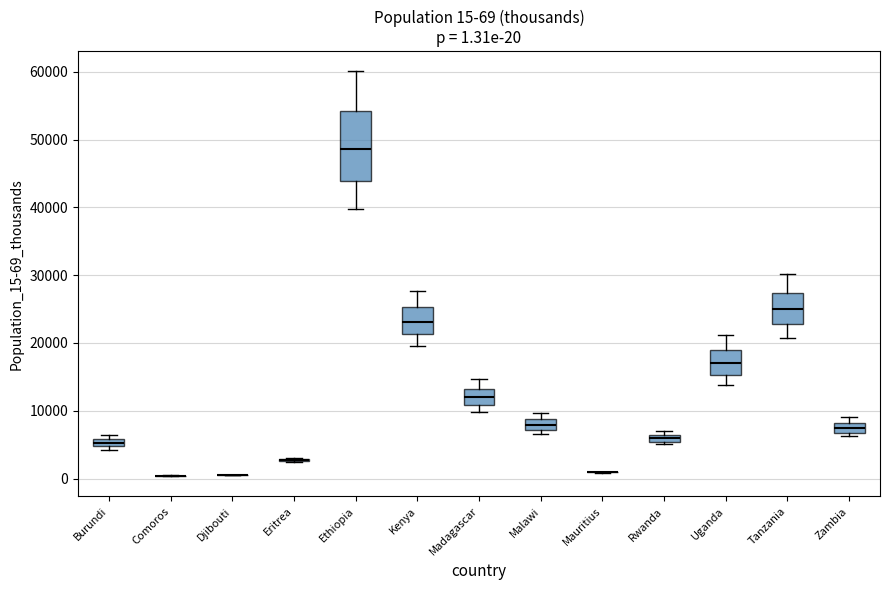

Which box is the tallest, from its lower edge to its upper edge?

Ethiopia